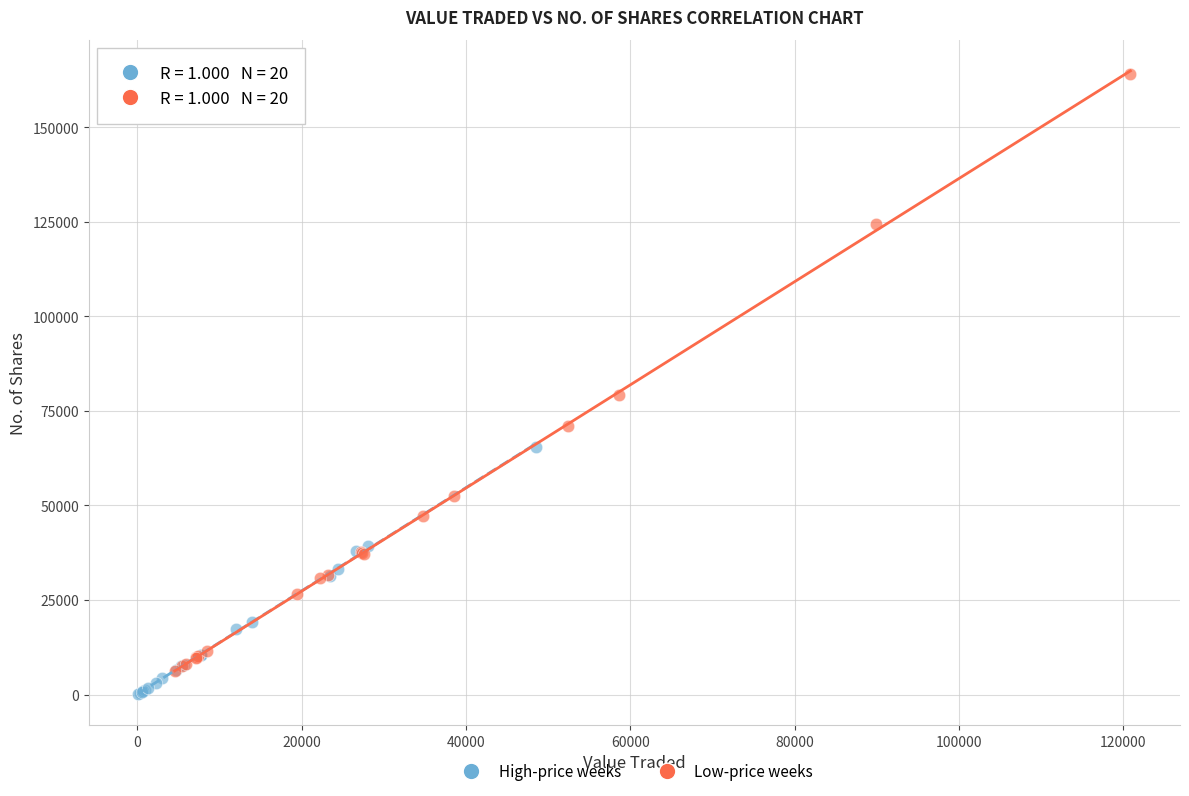

Which series has the largest Y range (max minus min)?

Low-price weeks